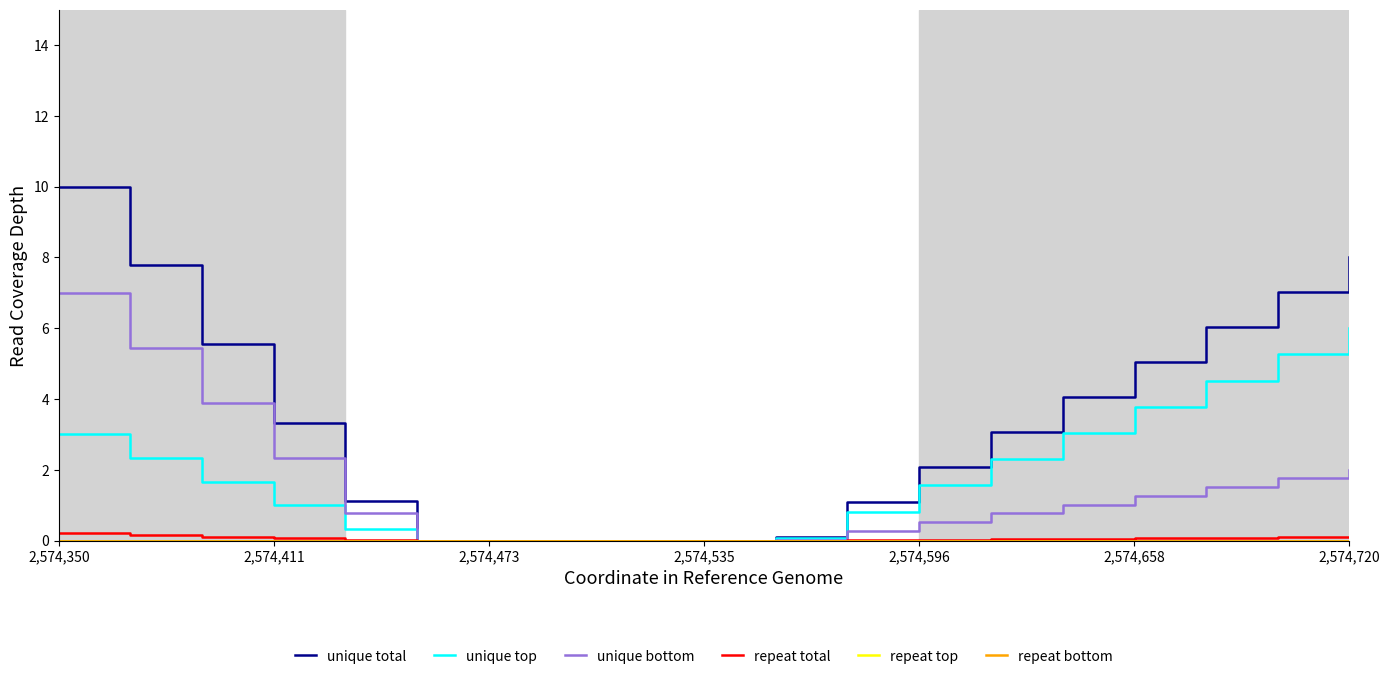

Does the chart display data point markers on the line(s)?

No